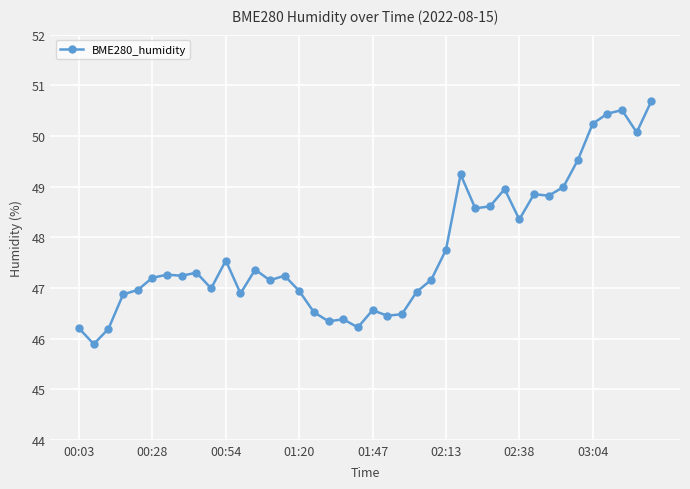

What is the maximum value shown in the chart?

50.7